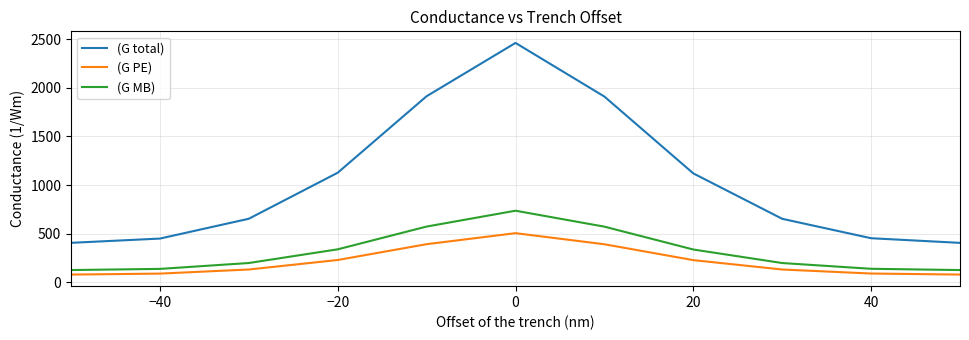

What is the difference between the maximum and minimum values in the (G PE) series?

425.9